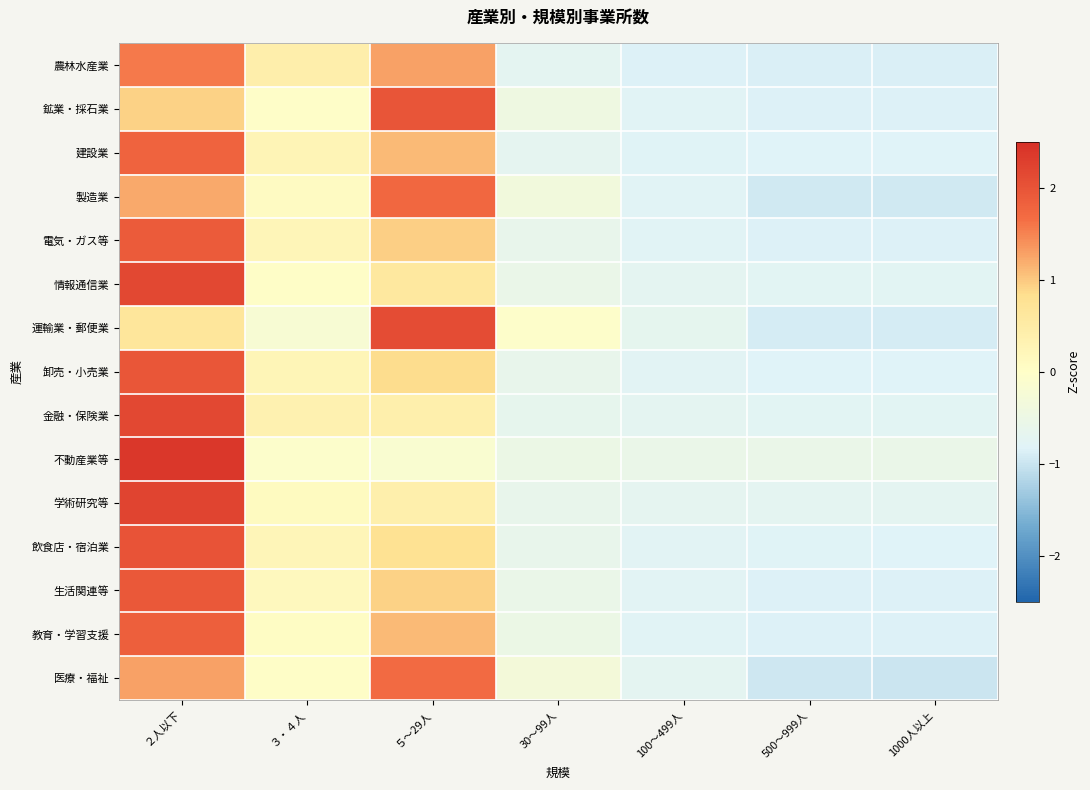

At 30～99人, list the series in order from smallest to largest.

農林水産業, 建設業, 金融・保険業, 卸売・小売業, 学術研究等, 電気・ガス等, 飲食店・宿泊業, 情報通信業, 生活関連等, 教育・学習支援, 不動産業等, 鉱業・採石業, 製造業, 医療・福祉, 運輸業・郵便業